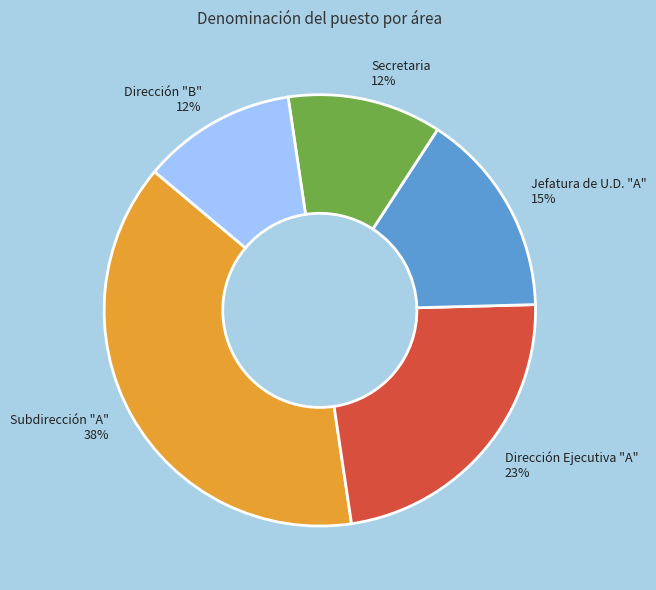

Which has a higher value, Jefatura de U.D. "A" or Secretaria?

Jefatura de U.D. "A"